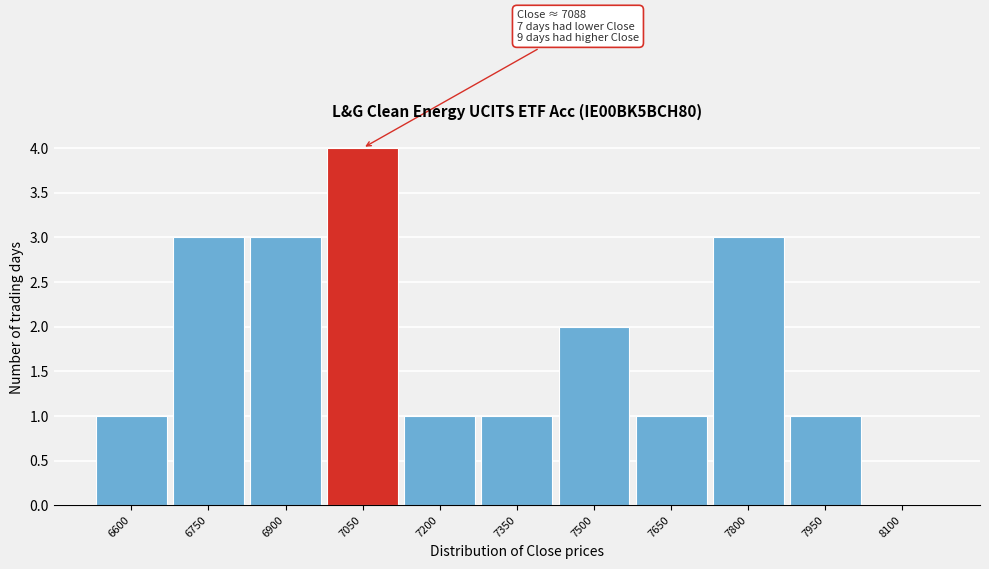

Reading right to left, what are all the values shown in this chart?

8100=0	7950=1	7800=3	7650=1	7500=2	7350=1	7200=1	7050=4	6900=3	6750=3	6600=1